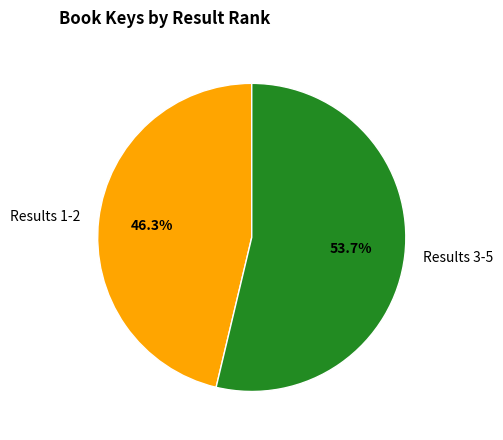

Rank the categories by value from highest to lowest.

Results 3-5, Results 1-2